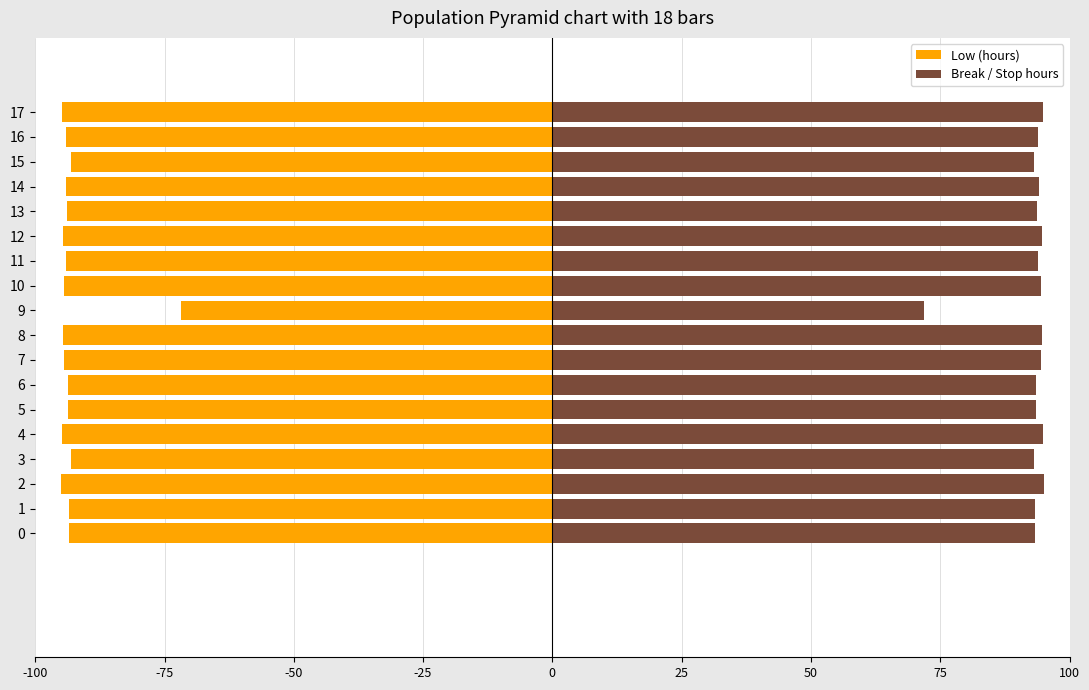

Count the number of categories in the chart.

18